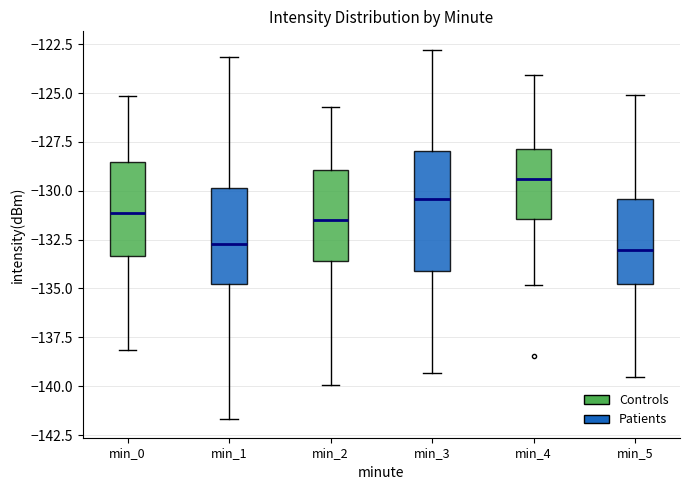

Reading left to right, read every box against the y-axis: the position of its median line, the range the box covers, and the ends of its whiskers. The values are not printed on the chart, so give them approximately, as read against the axis.

min_0: median -131.0, box -133.5 to -128.5, whiskers -138.0 to -125.0
min_1: median -132.5, box -134.5 to -130.0, whiskers -141.5 to -123.0
min_2: median -131.5, box -133.5 to -129.0, whiskers -140.0 to -125.5
min_3: median -130.5, box -134.0 to -128.0, whiskers -139.5 to -123.0
min_4: median -129.5, box -131.5 to -128.0, whiskers -135.0 to -124.0
min_5: median -133.0, box -135.0 to -130.5, whiskers -139.5 to -125.0